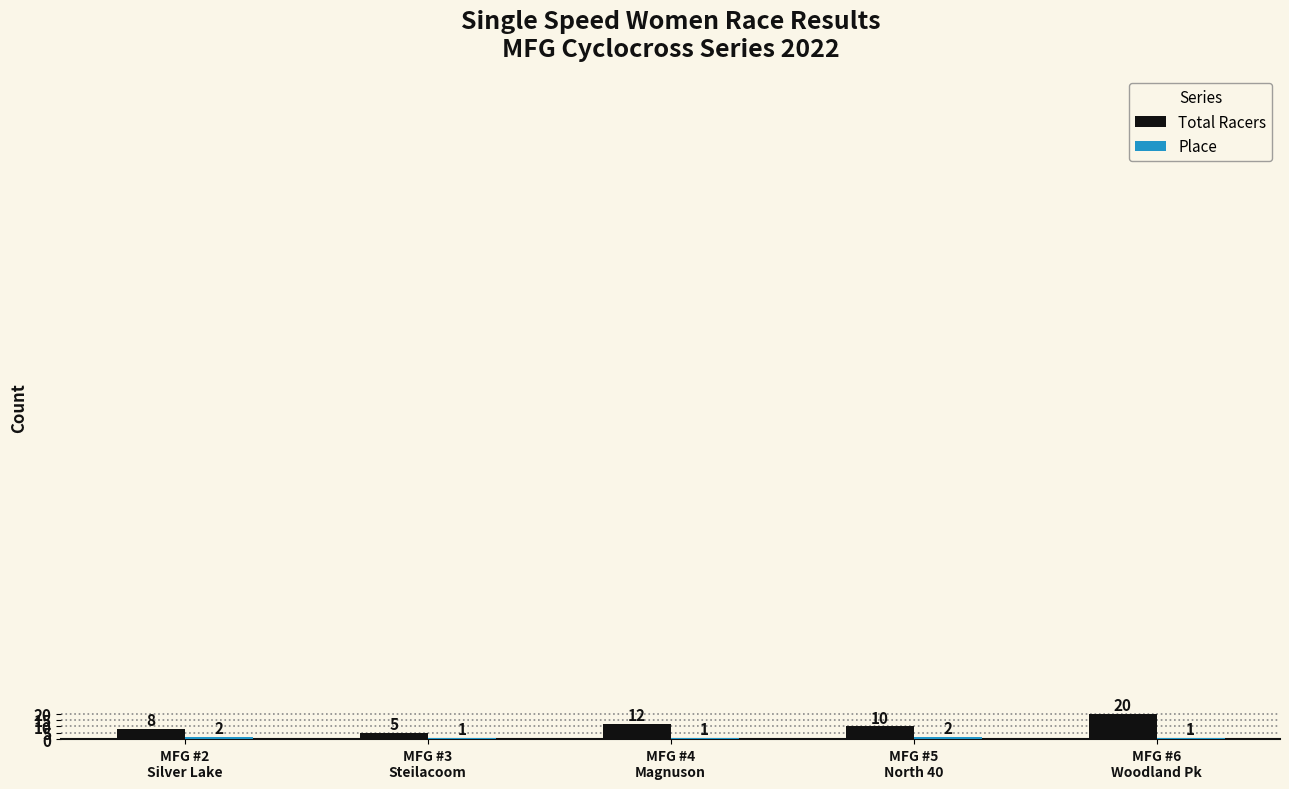

What is the greatest value displayed?

20